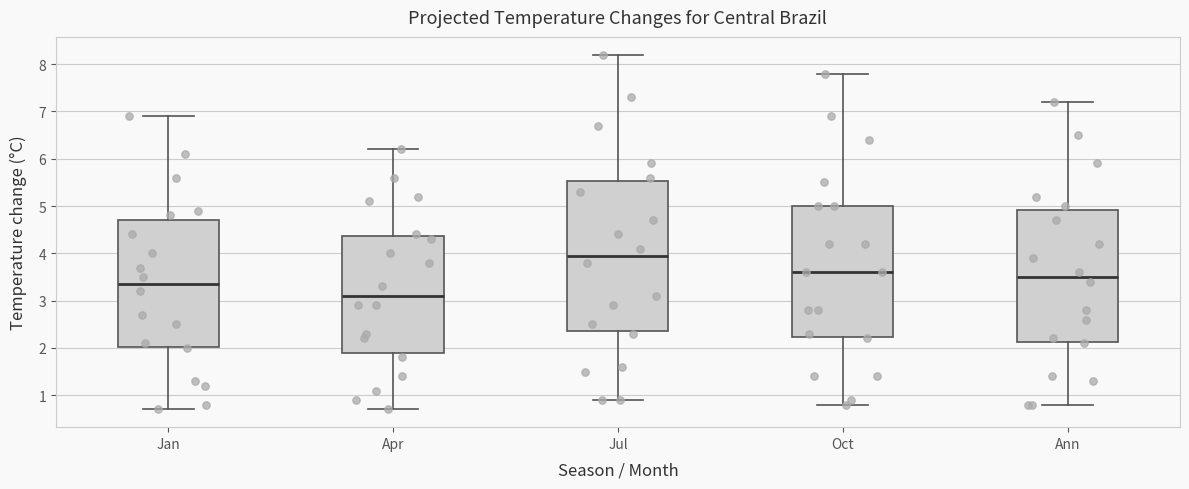

Reading left to right, transcribe this box plot: for each box, give where its median line is, the range the box spans, and where its two whiskers end, as read against the y-axis. The values are not printed on the chart, so give them approximately, as read against the axis.

Jan: median 3.4, box 2.0 to 4.7, whiskers 0.7 to 6.9
Apr: median 3.1, box 1.9 to 4.4, whiskers 0.7 to 6.2
Jul: median 4.0, box 2.4 to 5.5, whiskers 0.9 to 8.2
Oct: median 3.6, box 2.2 to 5.0, whiskers 0.8 to 7.8
Ann: median 3.5, box 2.1 to 4.9, whiskers 0.8 to 7.2